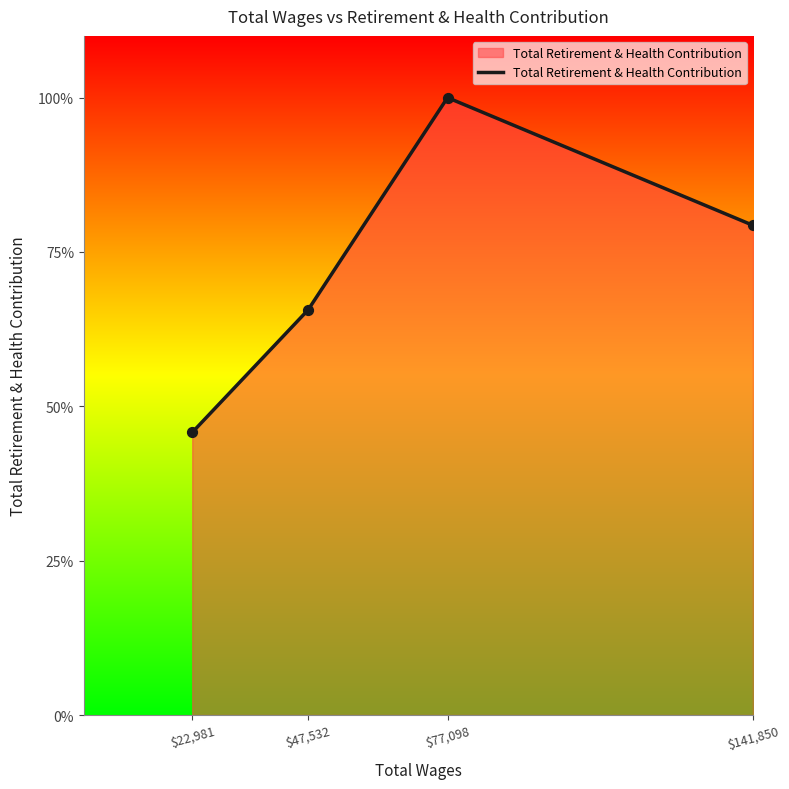

What is the change in value from $22,981 to $47,532?

+0.2